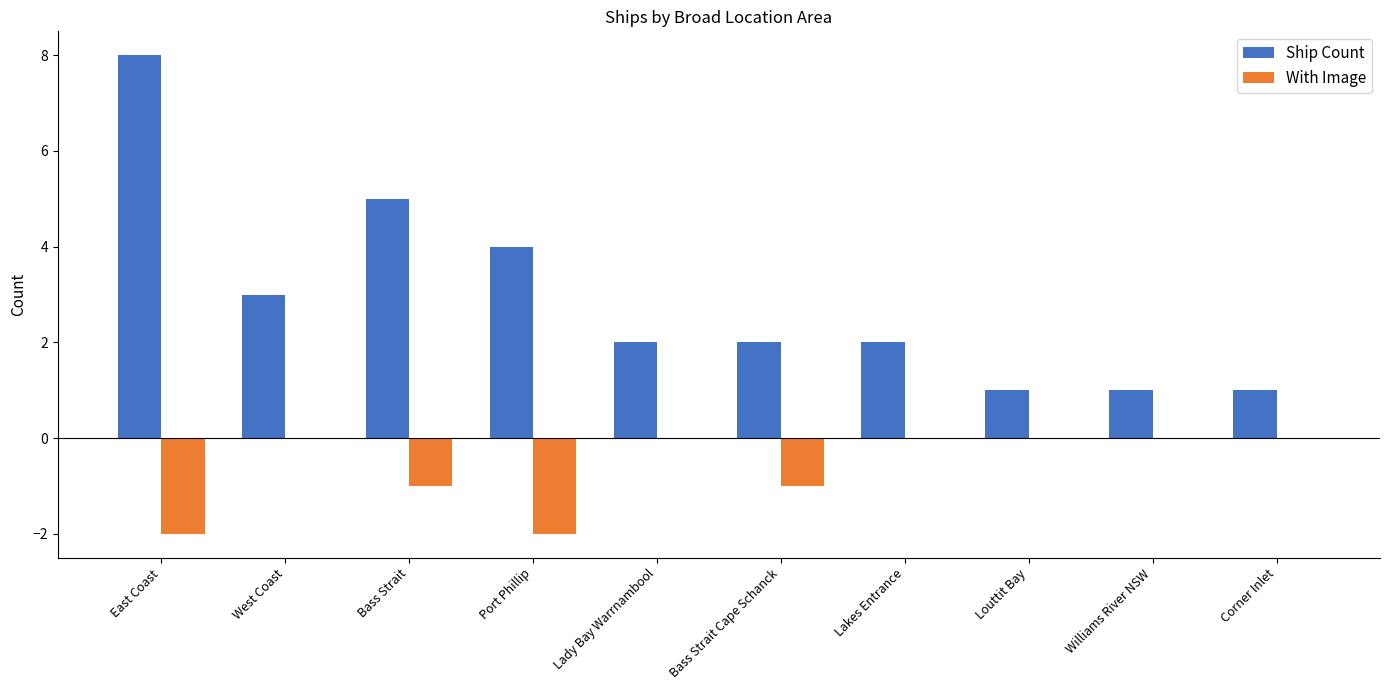

How many Ship Count values are between 1 and 4?

8